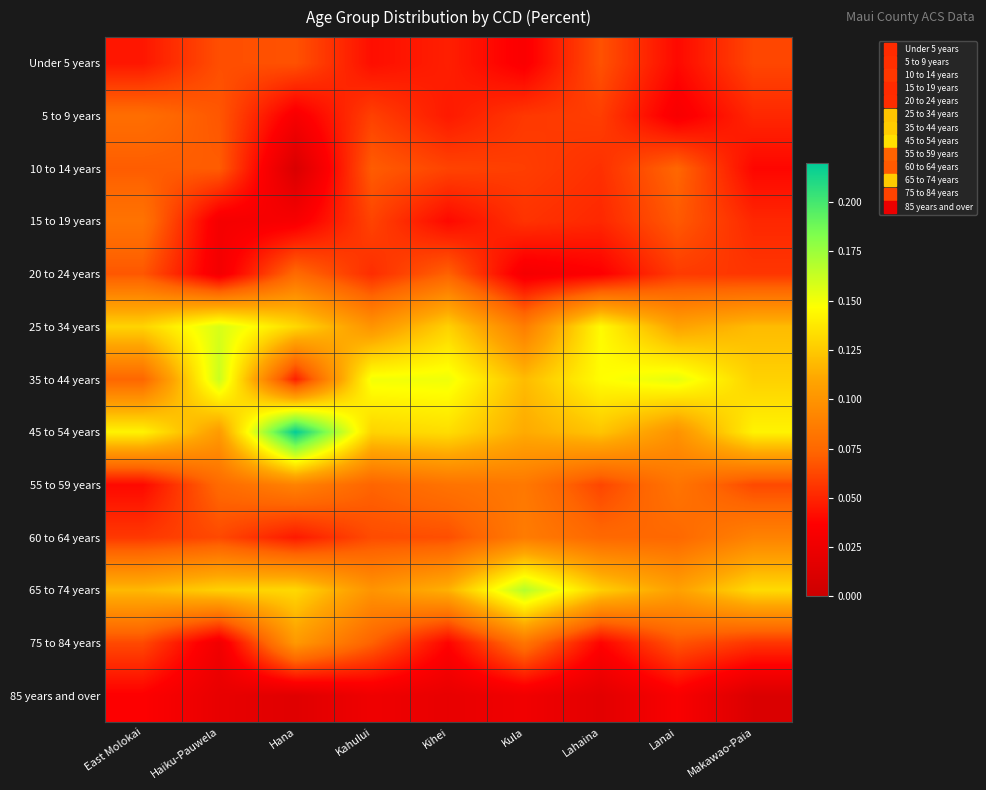

Between Makawao-Paia and Haiku-Pauwela, which is larger?

Haiku-Pauwela